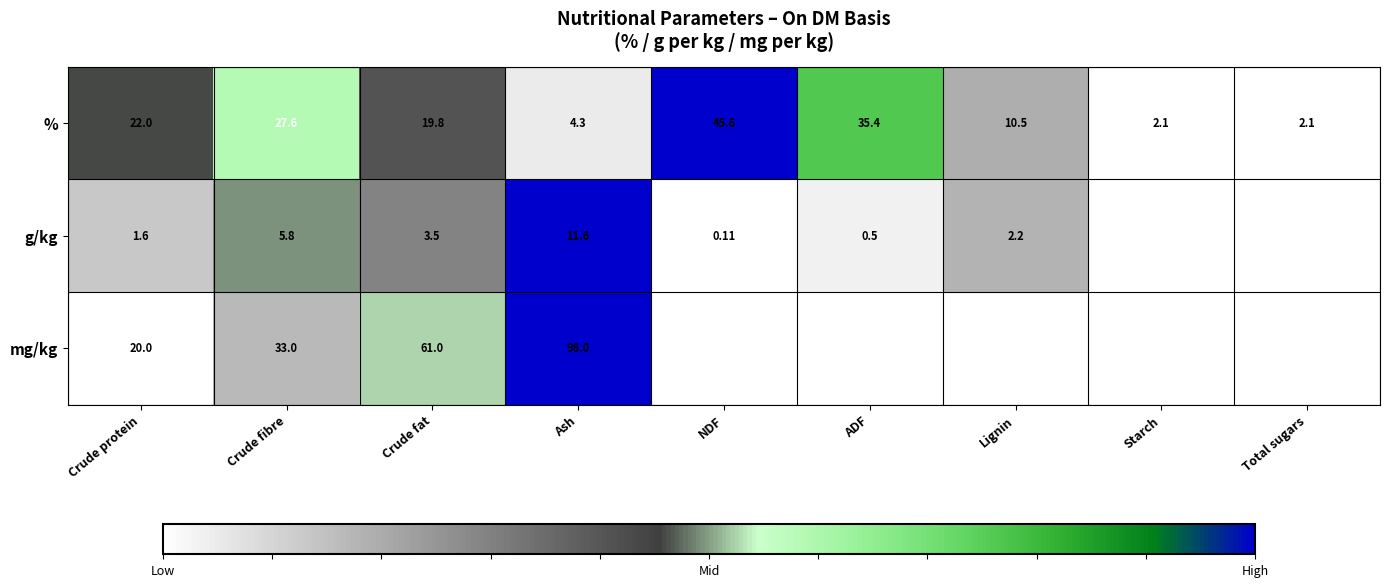

Which label corresponds to the largest value in the chart?

NDF